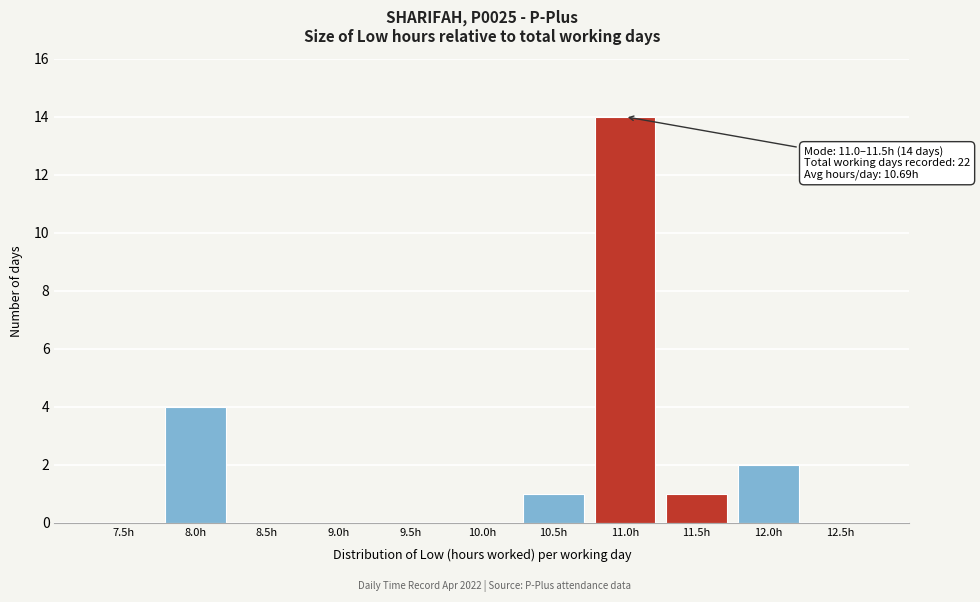

Reading right to left, extract all data points from this chart.

12.5h=0	12.0h=2	11.5h=1	11.0h=14	10.5h=1	10.0h=0	9.5h=0	9.0h=0	8.5h=0	8.0h=4	7.5h=0